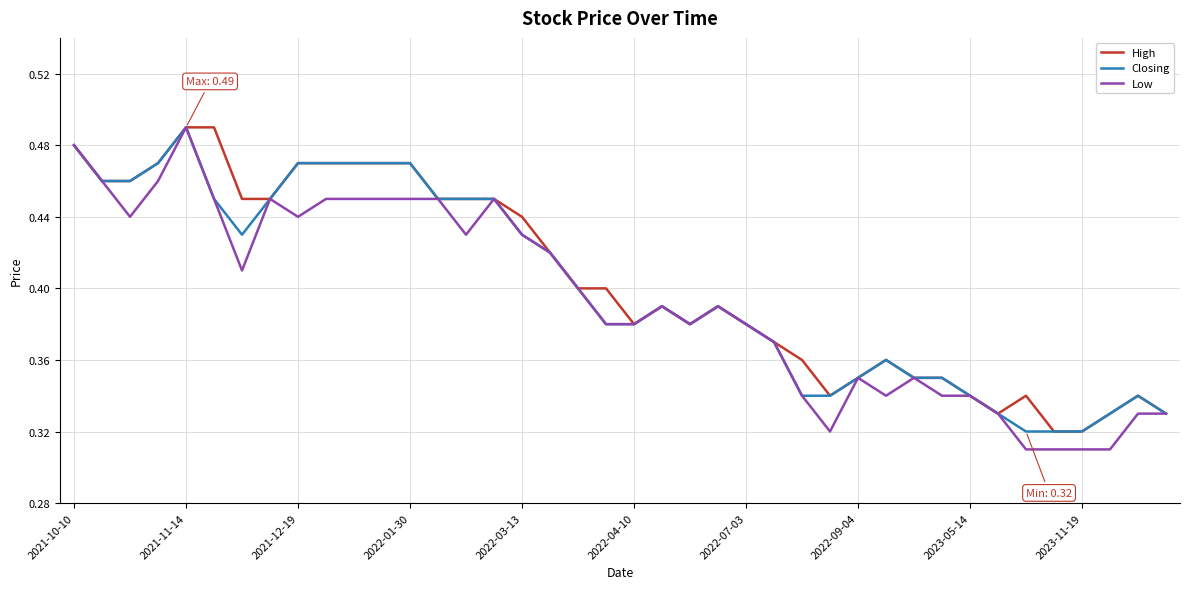

Which series has the largest range (max minus min)?

Low